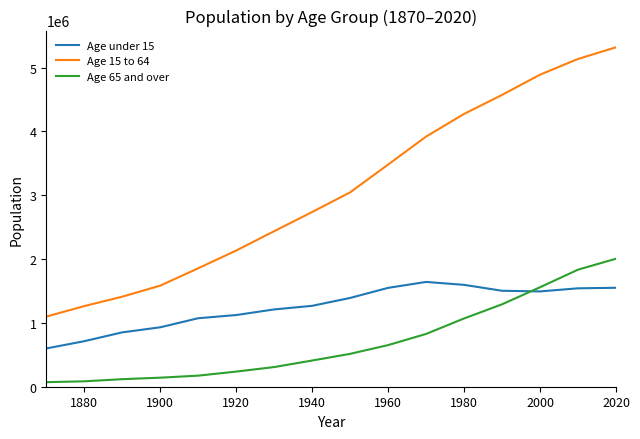

True or false: Age 15 to 64 and Age under 15 intersect in this chart.

False